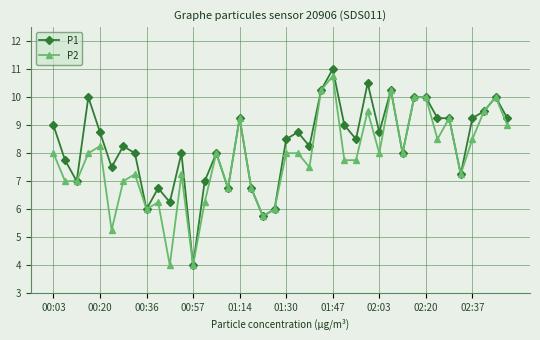

What is the value of the P1 point at the 2nd from the left?

7.8